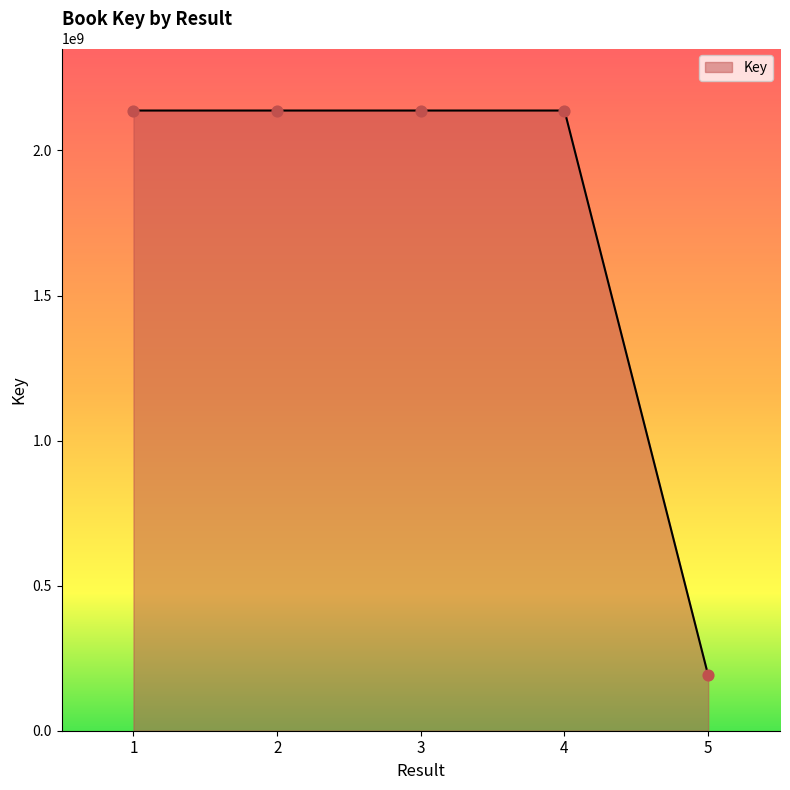

What is the change in value from 3 to 5?

-1946769689